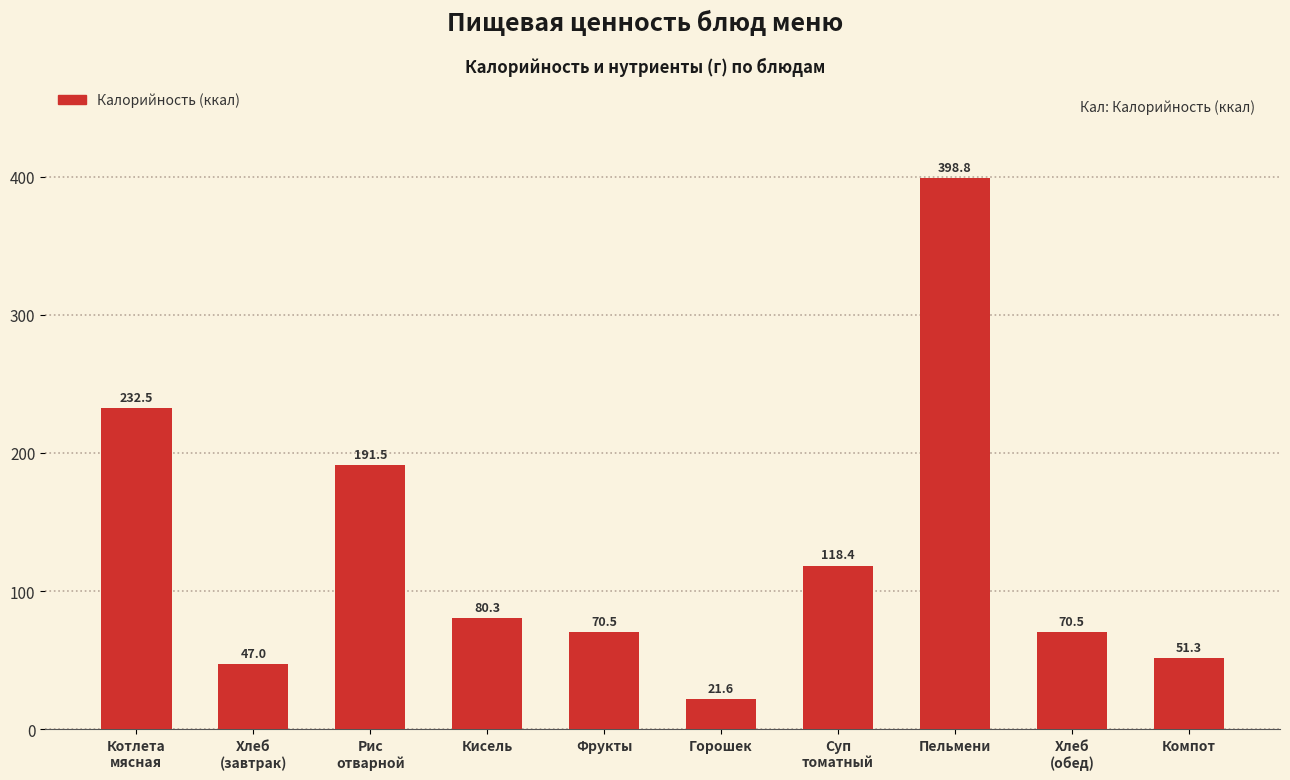

At which label does the data first exceed 80?

Котлета
мясная